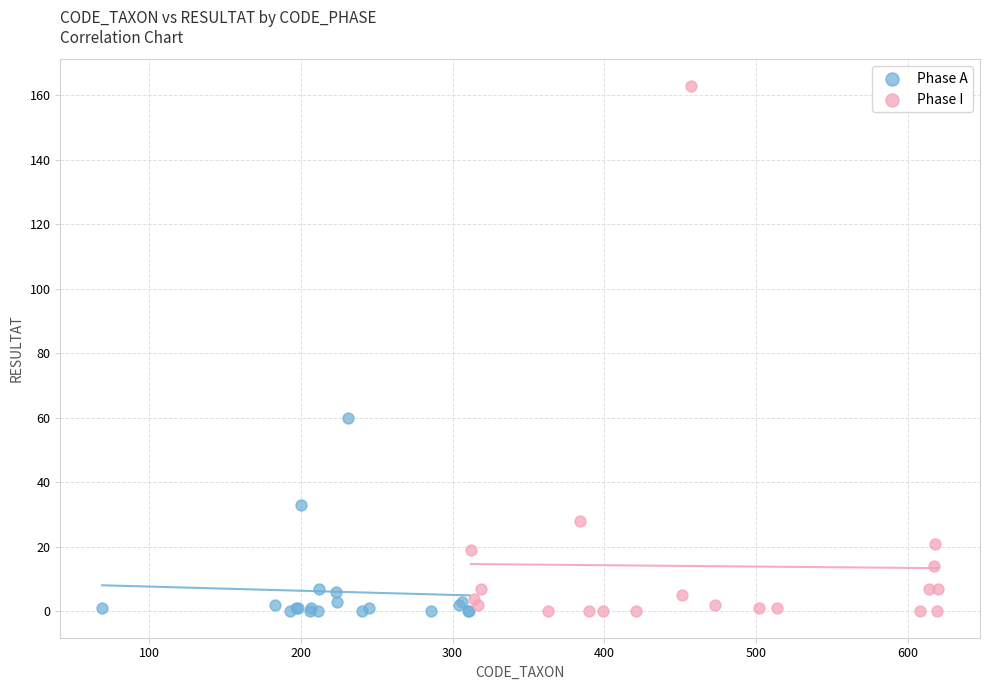

What are all the series names shown in the legend?

Phase A, Phase I